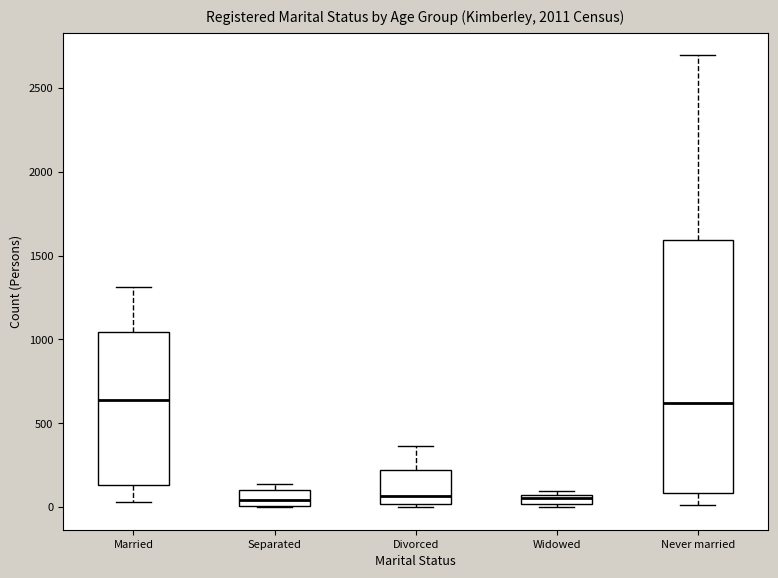

Which box is the tallest, from its lower edge to its upper edge?

Never married